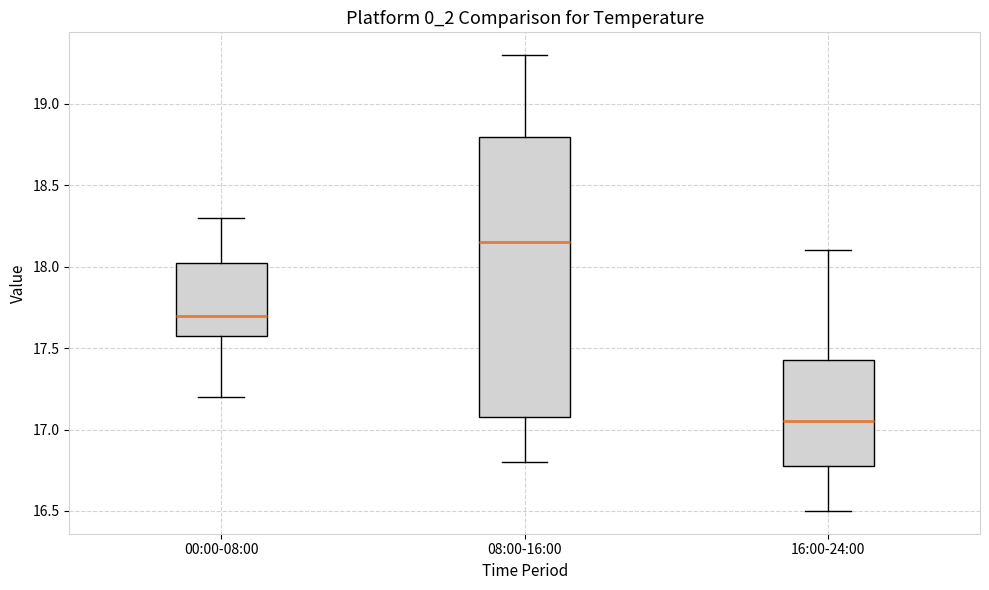

Which box has the lowest median line?

16:00-24:00